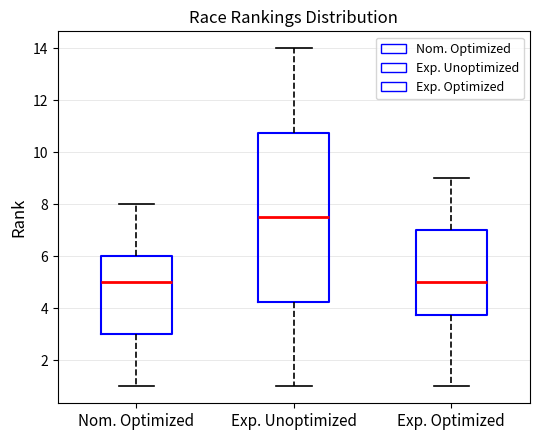

Reading left to right, transcribe this box plot: for each box, give where its median line is, the range the box spans, and where its two whiskers end, as read against the y-axis. The values are not printed on the chart, so give them approximately, as read against the axis.

Nom. Optimized: median 5.0, box 3.0 to 6.0, whiskers 1.0 to 8.0
Exp. Unoptimized: median 7.6, box 4.2 to 10.8, whiskers 1.0 to 14.0
Exp. Optimized: median 5.0, box 3.8 to 7.0, whiskers 1.0 to 9.0